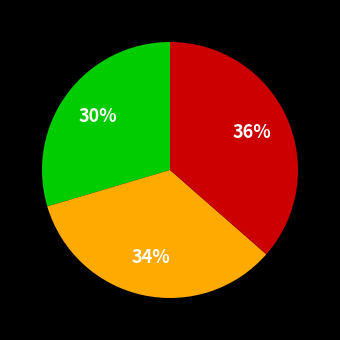

Is there a majority slice in this chart?

No